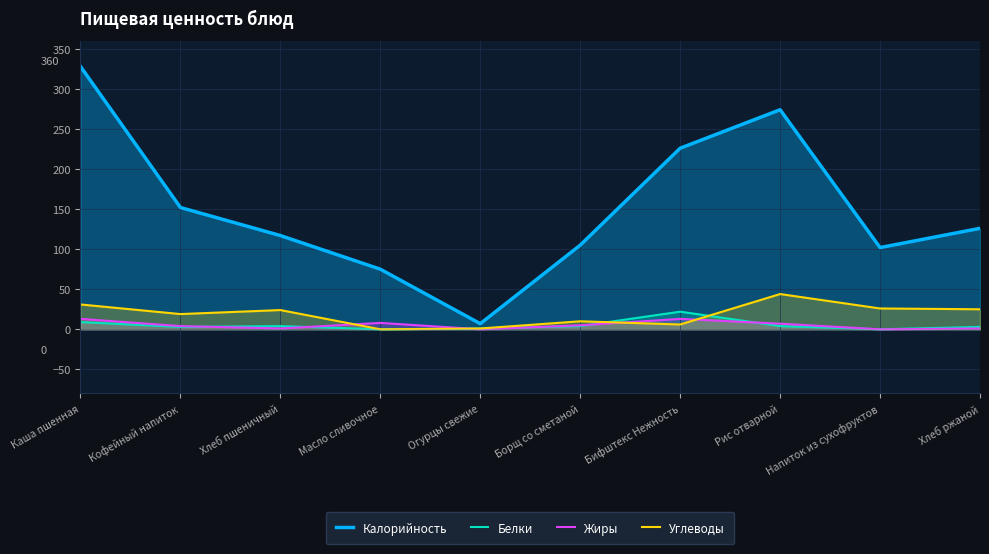

What is the total value across all series at Хлеб пшеничный?

146